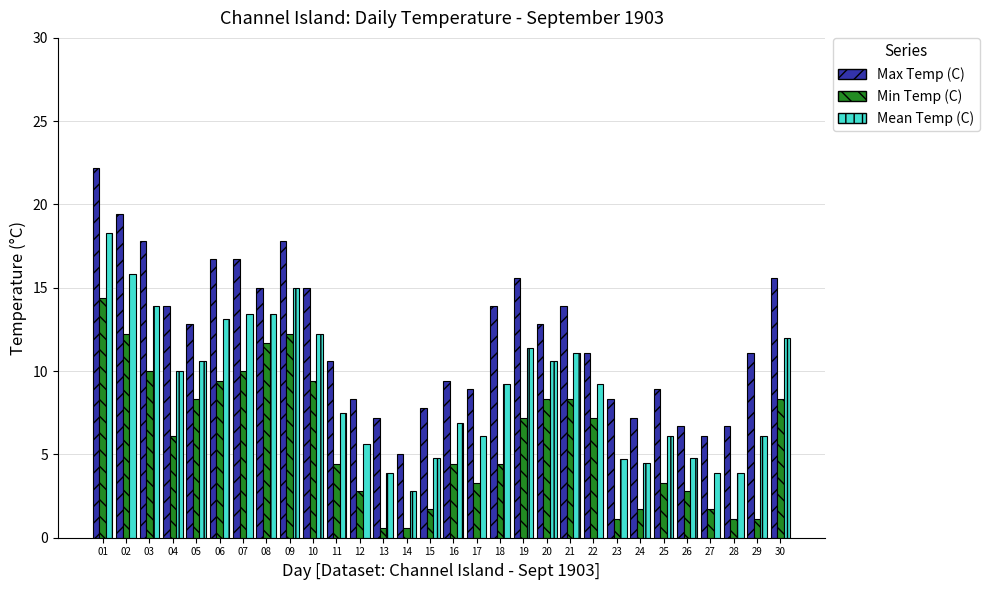

How many data points in Min Temp (C) are above 6?

15